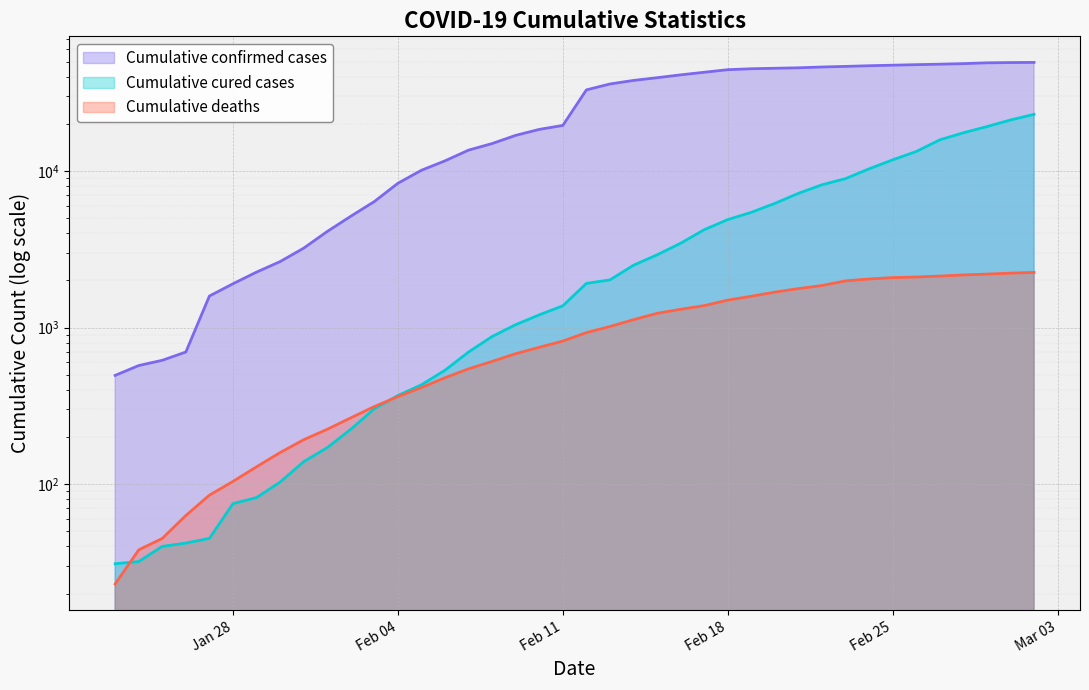

Reading left to right, list all the values displayed in this chart.

Cumulative confirmed cases: 495	572	618	698	1590	1905	2261	2639	3215	4109	5142	6384	8351	10117	11618	13603	14982	16902	18454	19558	32994	35991	37914	39462	41152	42752	44412	45027	45346	45660	46201	46607	47071	47441	47824	48137	48557	49122	49315	49426
Cumulative cured cases: 31	32	40	42	45	75	82	103	139	171	224	303	368	431	534	698	877	1044	1206	1377	1915	2016	2502	2915	3458	4219	4895	5448	6214	7206	8171	8946	10337	11793	13328	15826	17552	19227	21185	23031
Cumulative deaths: 23	38	45	63	85	104	129	159	192	224	265	313	362	414	478	545	608	681	748	820	928	1016	1123	1233	1309	1381	1497	1585	1684	1774	1856	1987	2043	2085	2104	2132	2169	2195	2227	2251